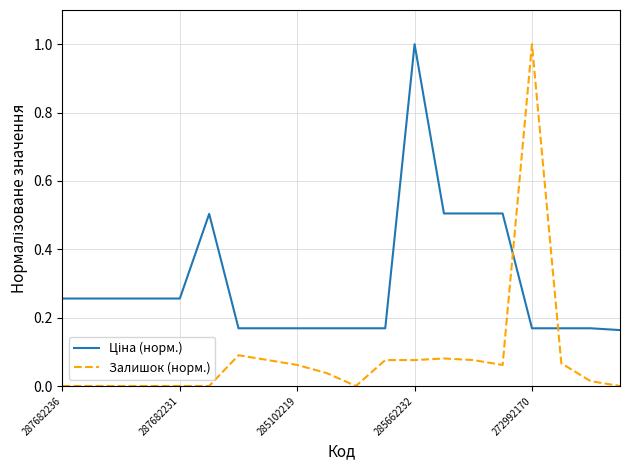

Which series has the widest spread of values?

Залишок (норм.)